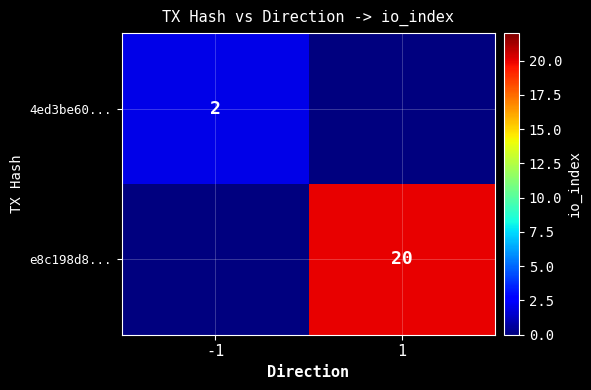

What is the greatest value displayed?

20